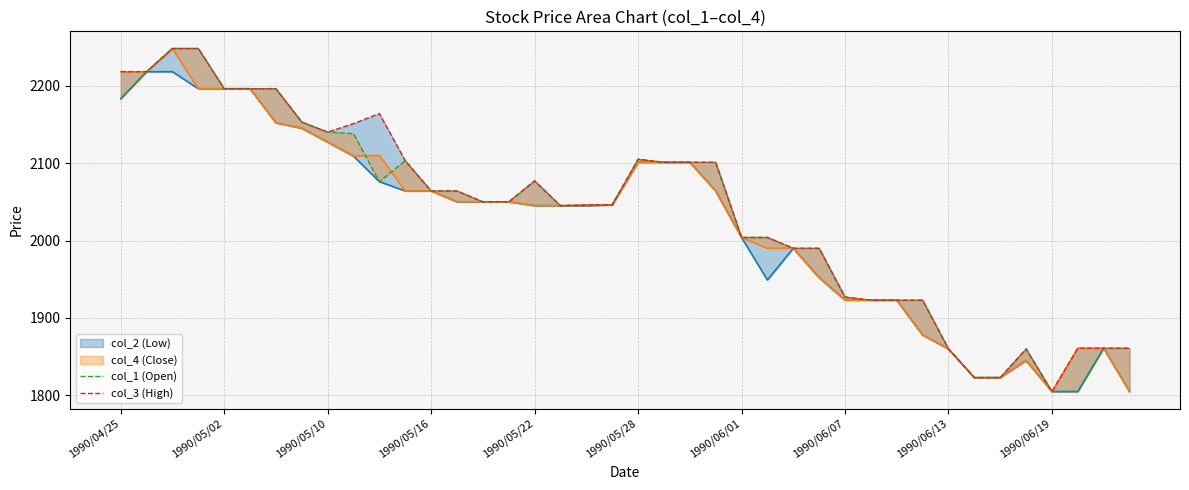

What is the difference between the second highest and second lowest values in the col_1 series?

443